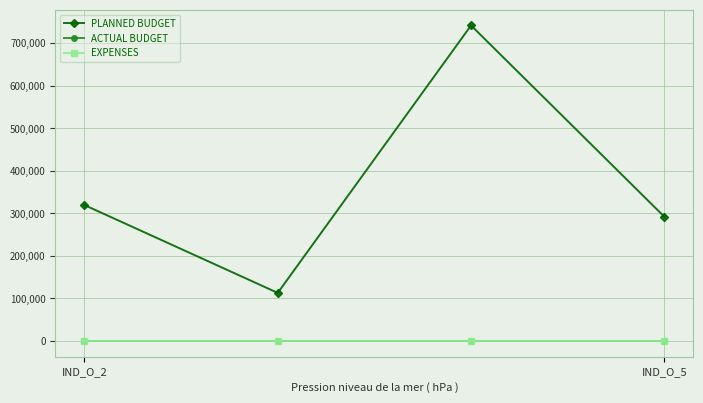

In PLANNED BUDGET, how many points are lower than both neighbors (excluding endpoints)?

1